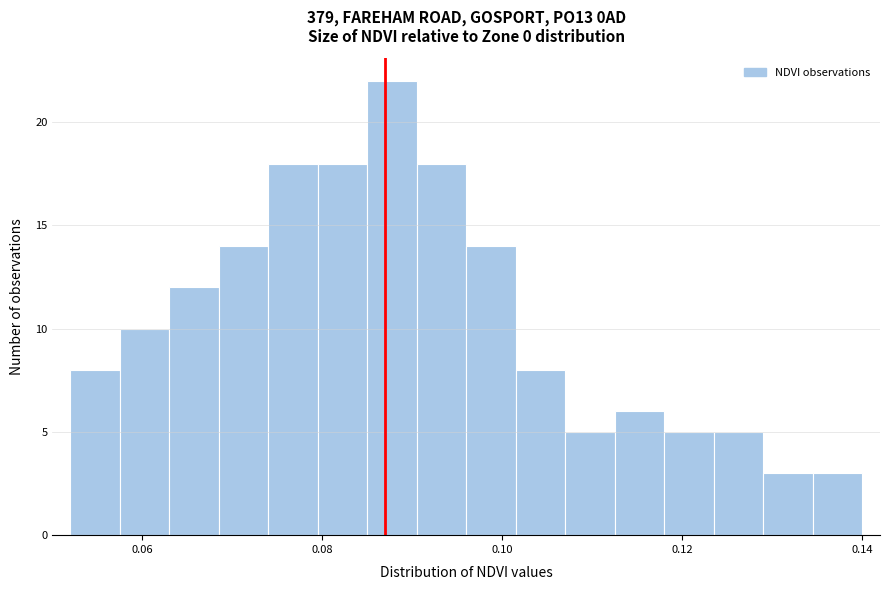

Around what value on the x-axis is the tallest bar? Give the approximate position of its centre, as read against the axis.

0.088